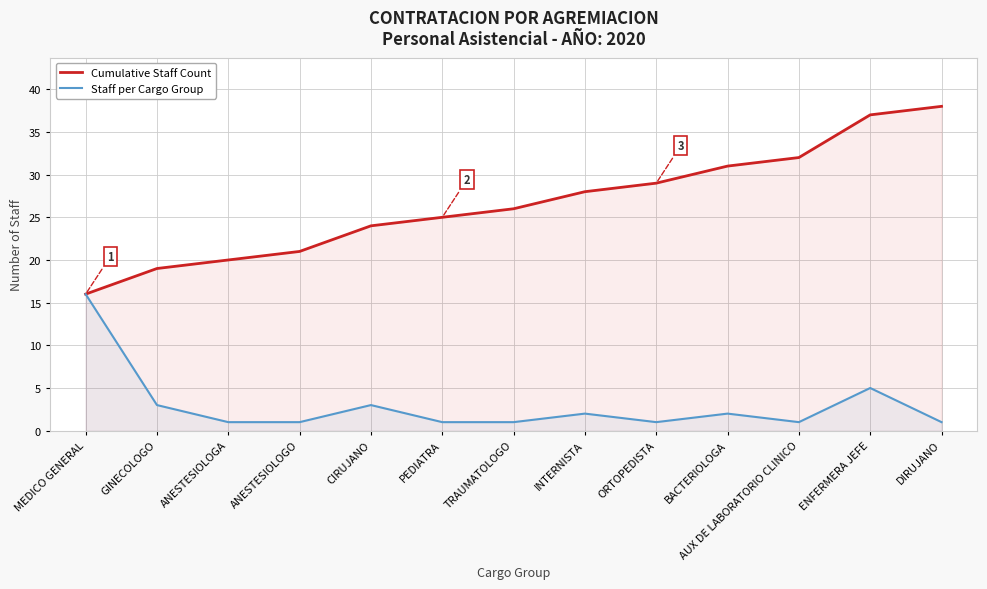

True or false: Cumulative Staff Count has a value of 32 at AUX DE LABORATORIO CLINICO.

True